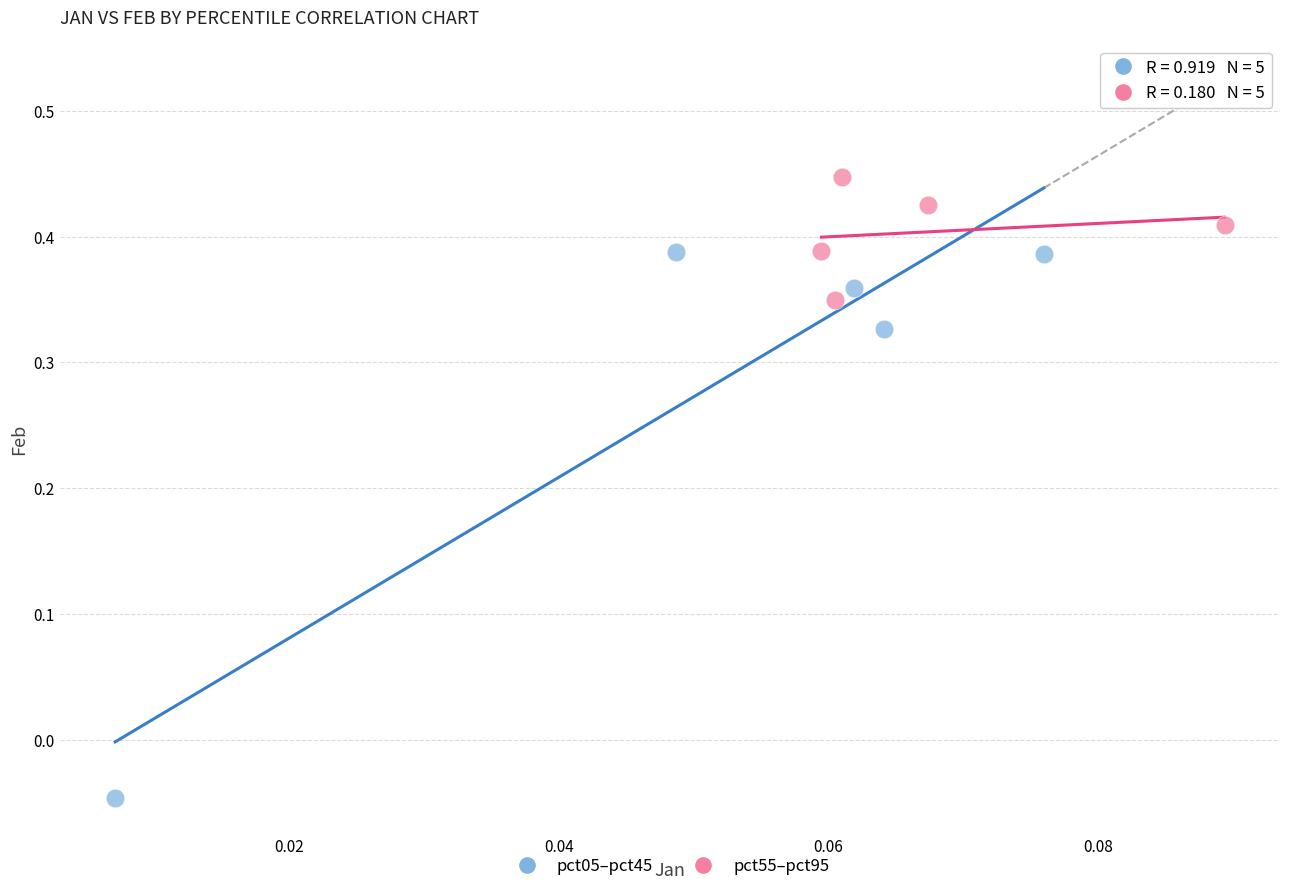

What are all the series names shown in the legend?

pct05–pct45, pct55–pct95